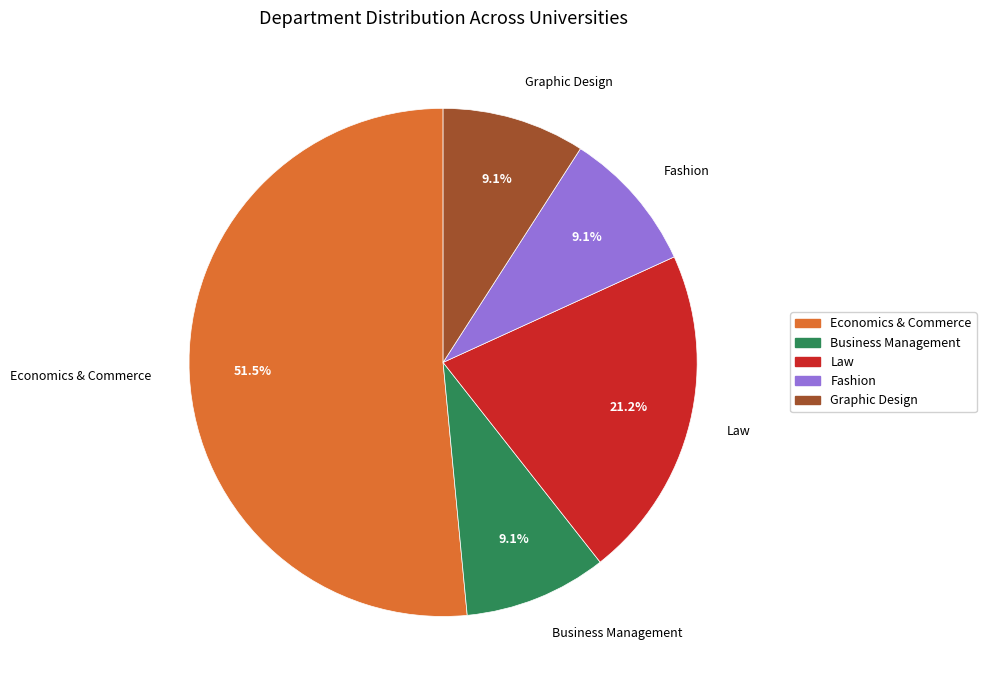

Do Business Management and Fashion together represent more than half of the pie?

No